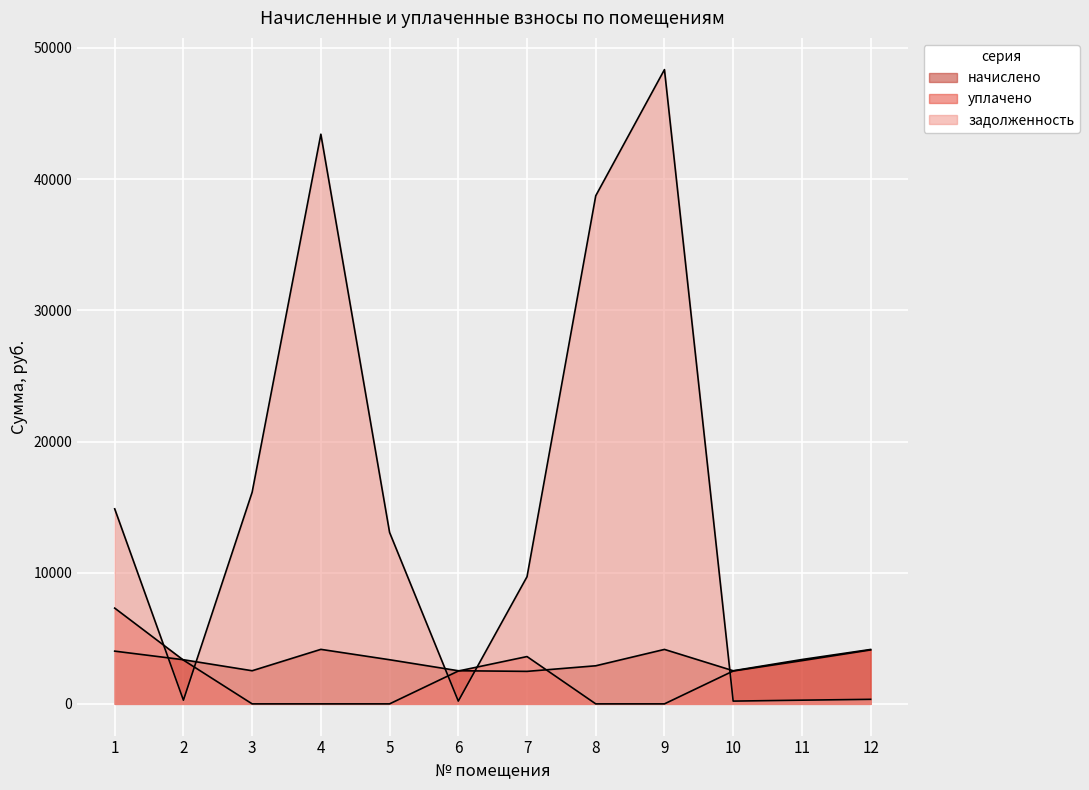

At which label is уплачено closest to 3650?

7